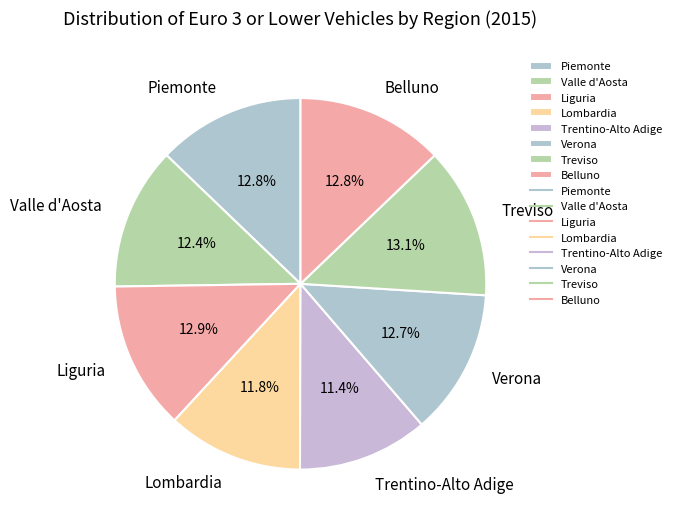

Count the number of slices in the pie.

8